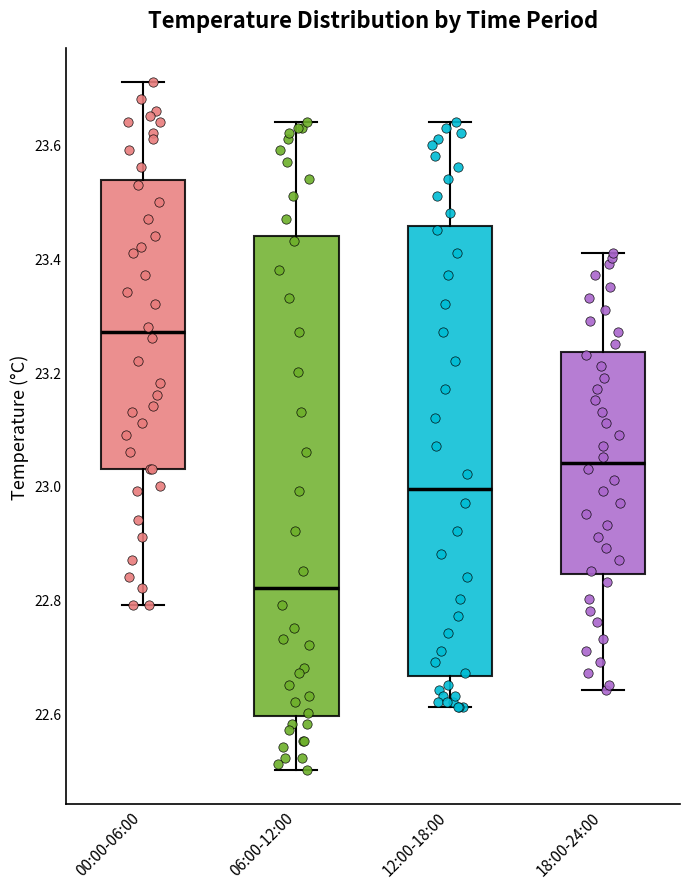

Where is the lower edge of the box for 18:00-24:00 on the y-axis? The values are not printed on the chart, so give them approximately, as read against the axis.

22.84